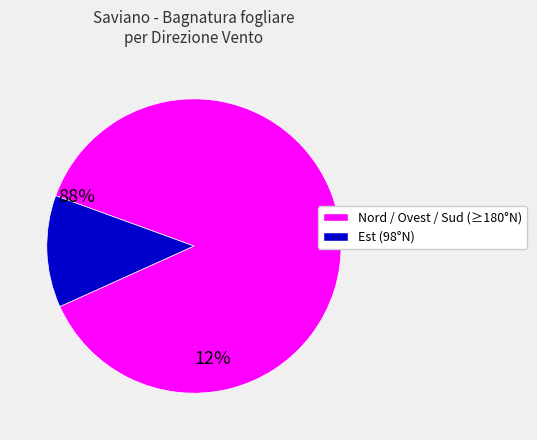

Which slice is the smallest?

Est (98°N)